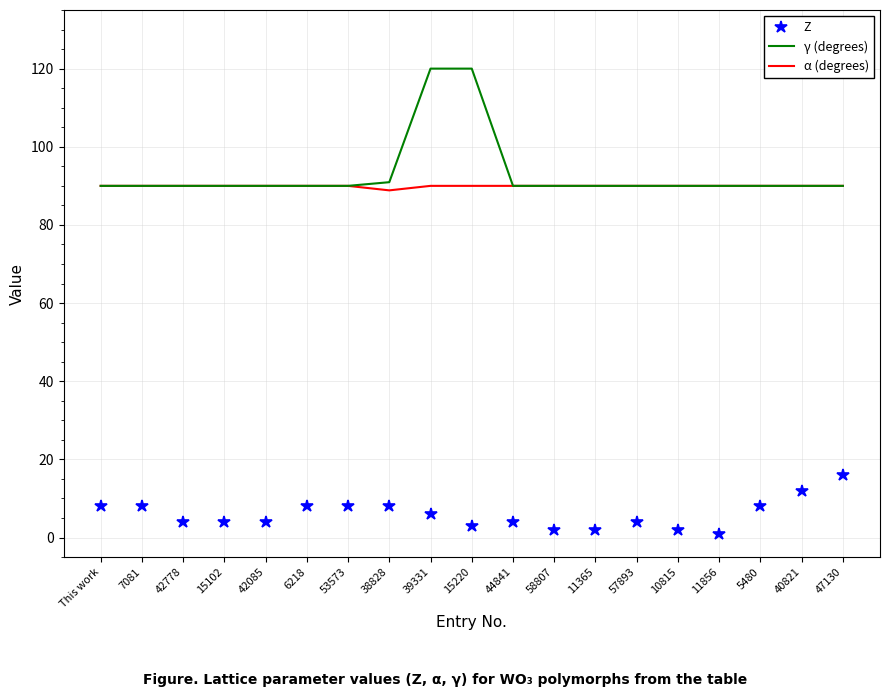

The α (degrees) series shows 23.5 at 5480. True or false?

False